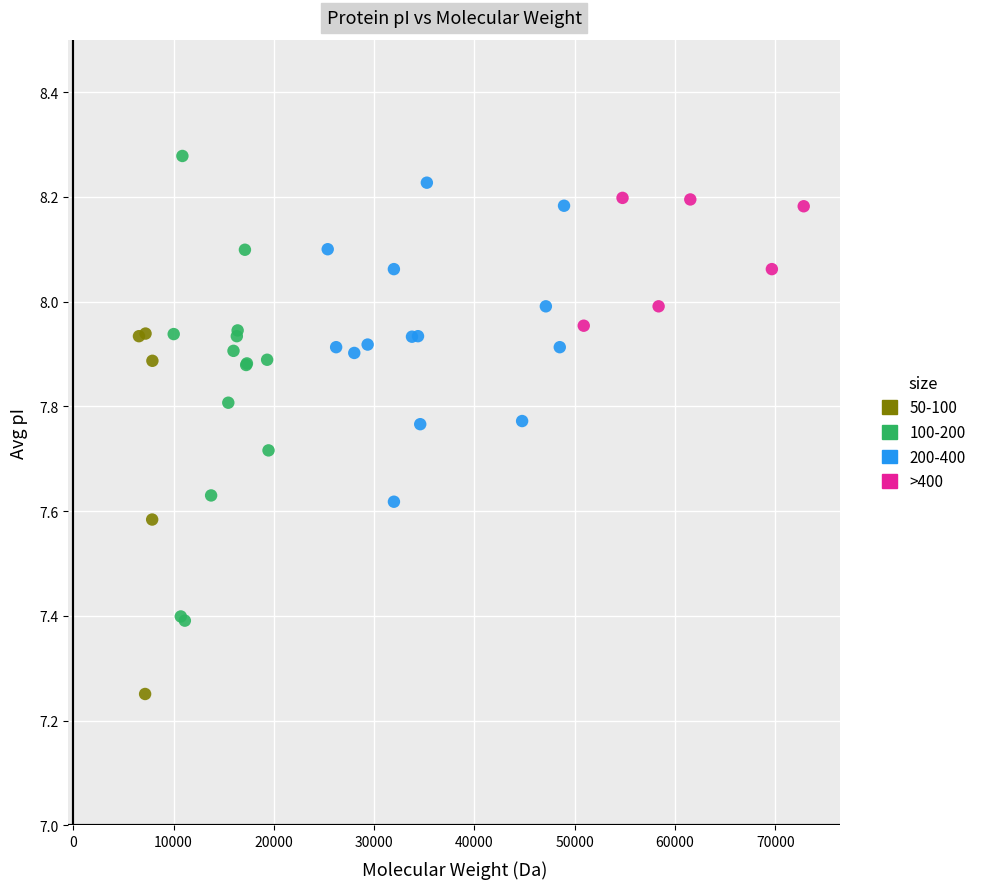

Which series reaches the minimum Y coordinate?

50-100